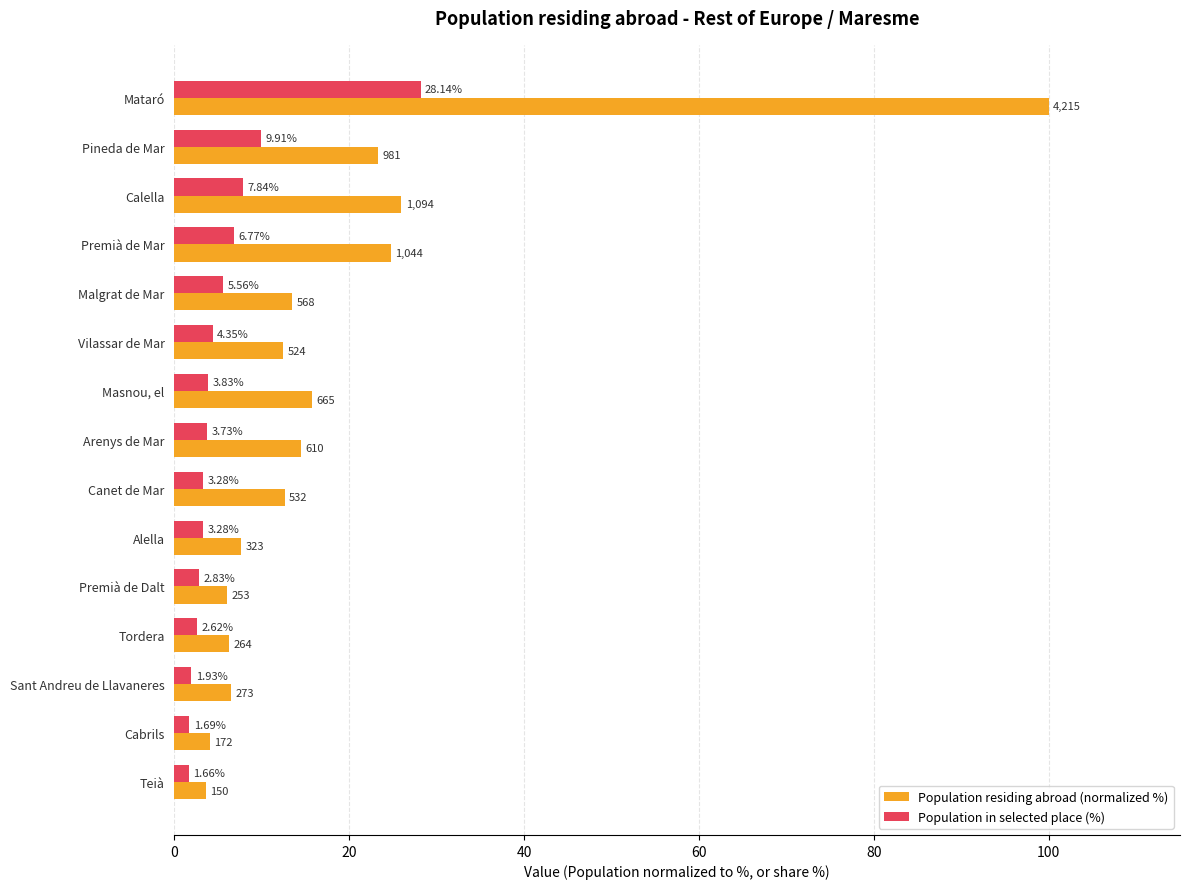

How many values in the Population residing abroad (normalized %) series are below 12?

6